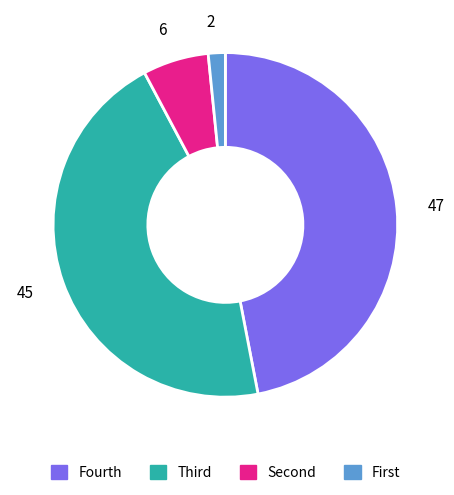

Does any single category account for the majority?

No